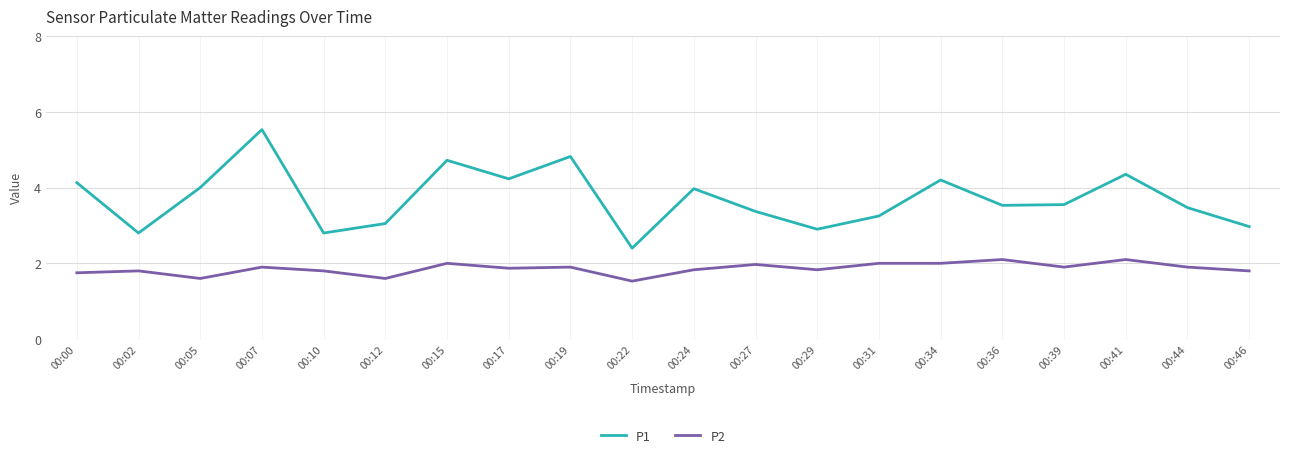

True or false: P2 and P1 intersect in this chart.

False